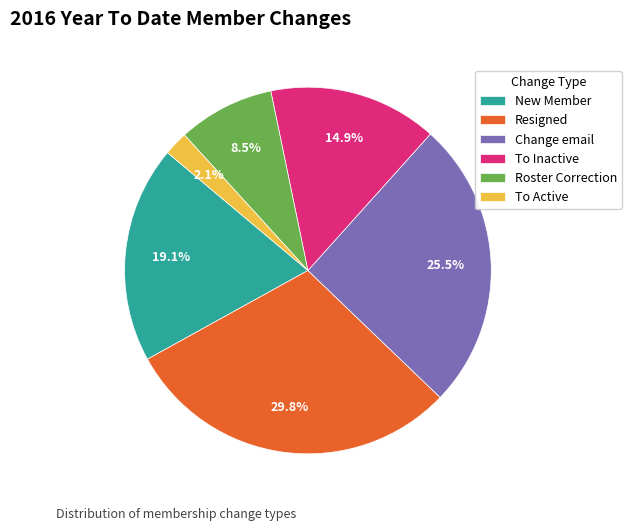

Rank the categories by value from lowest to highest.

To Active, Roster Correction, To Inactive, New Member, Change email, Resigned